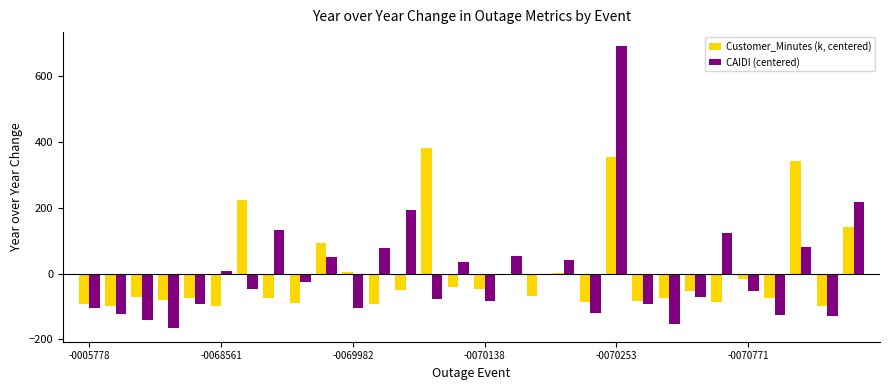

How many series are shown in this chart?

2